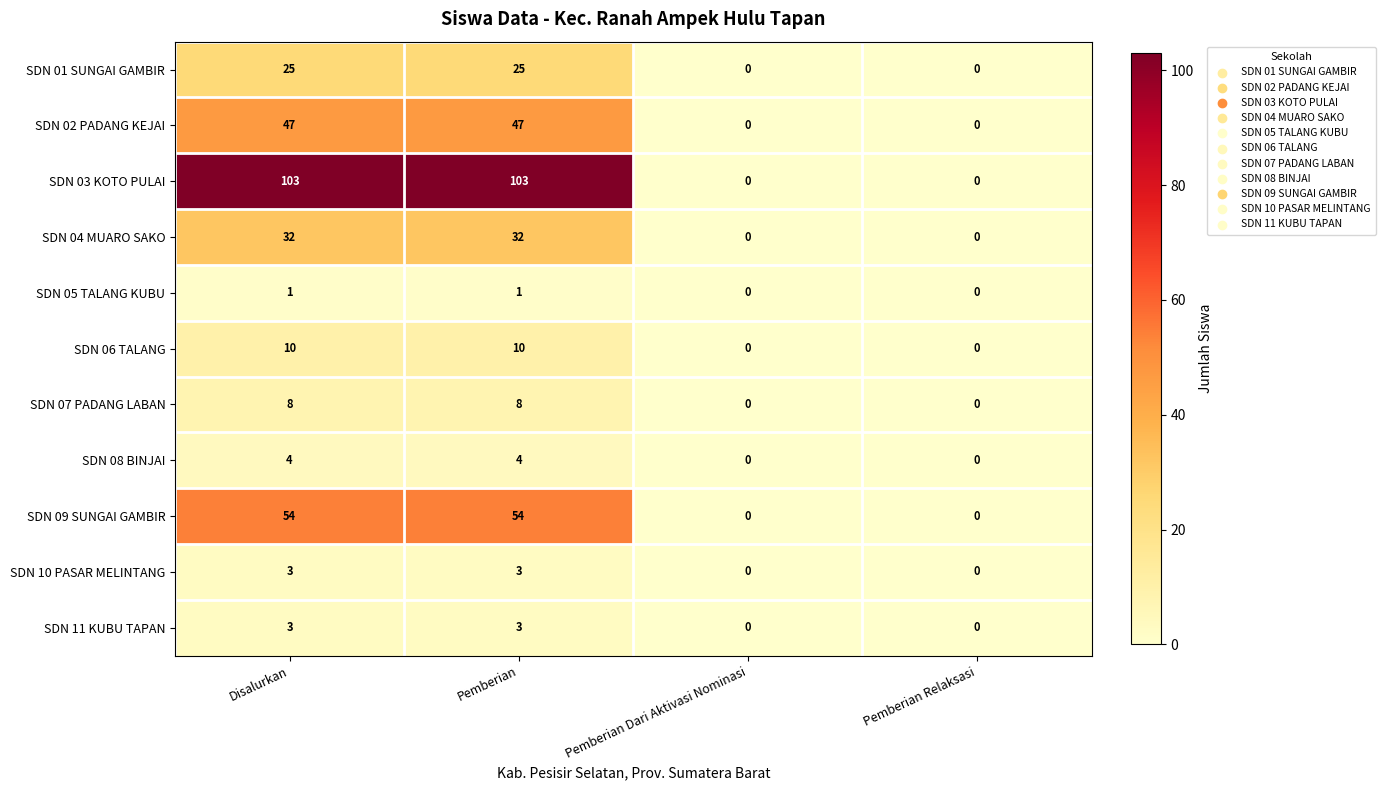

The SDN 11 KUBU TAPAN series shows 5 at Disalurkan. True or false?

False